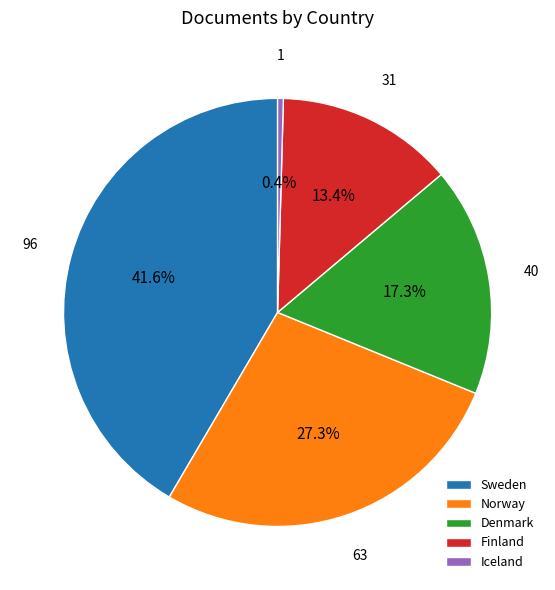

Does Sweden represent more than half of the total?

No